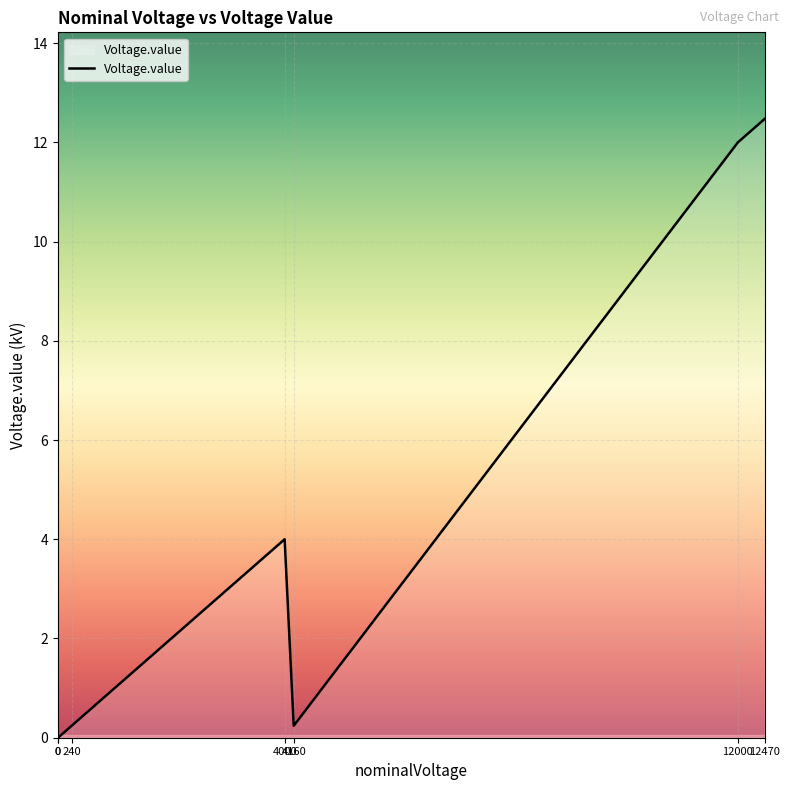

Reading right to left, what are all the values shown in this chart?

12470=12.5	12000=12.0	4160=0.2	4000=4.0	240=0.2	0=0.0	0=0.0